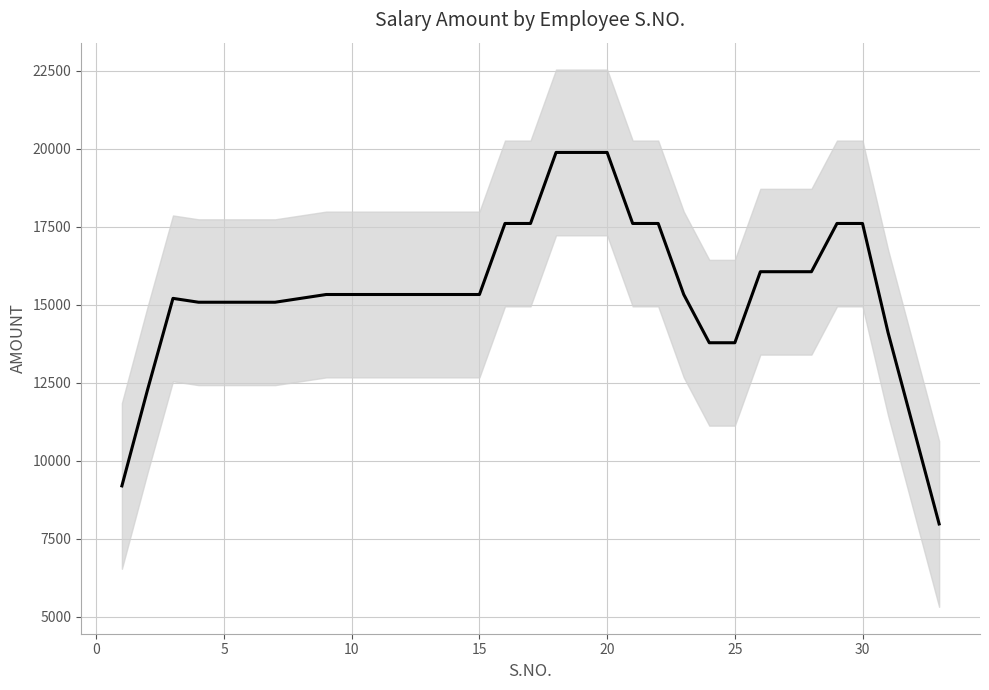

Does the chart have visible grid lines?

Yes